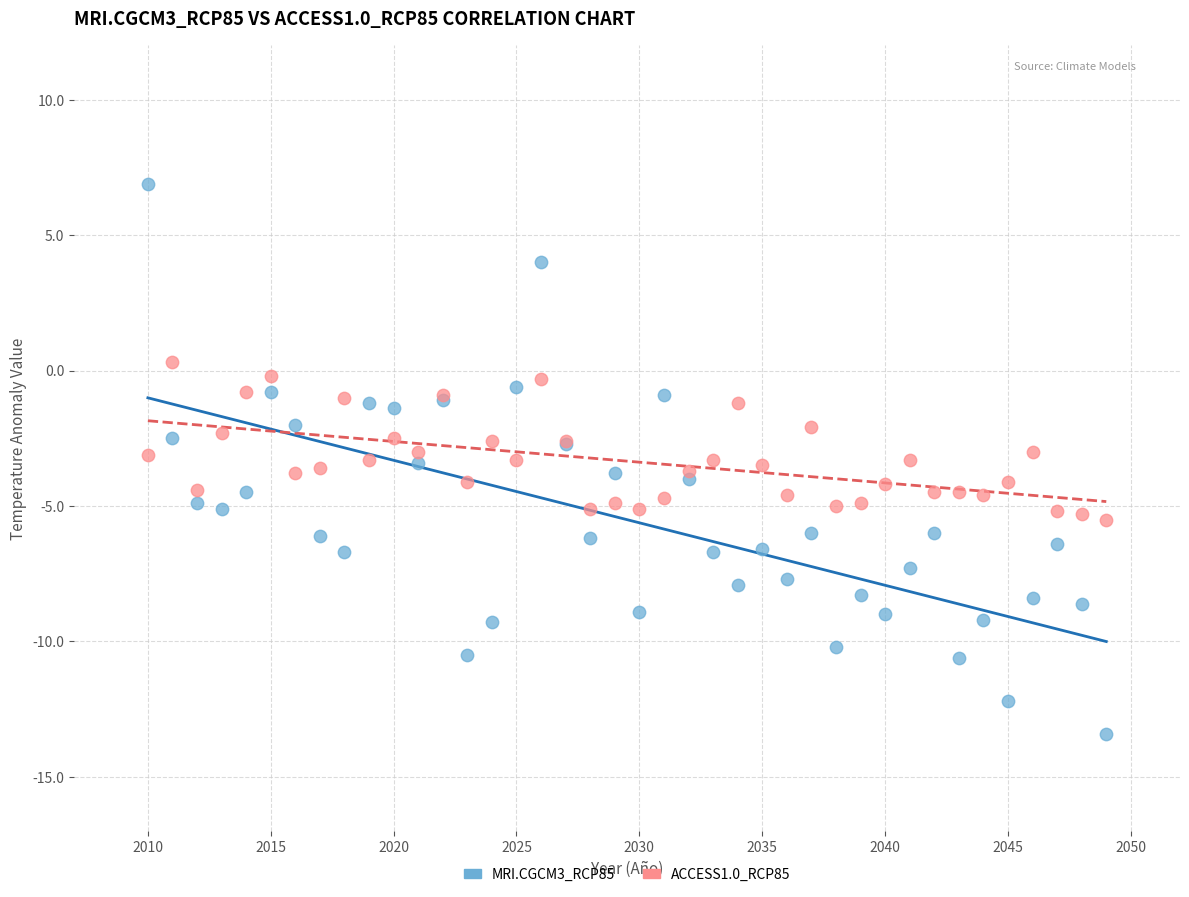

What is the X range (max minus min) for the scatter plot?

39.0